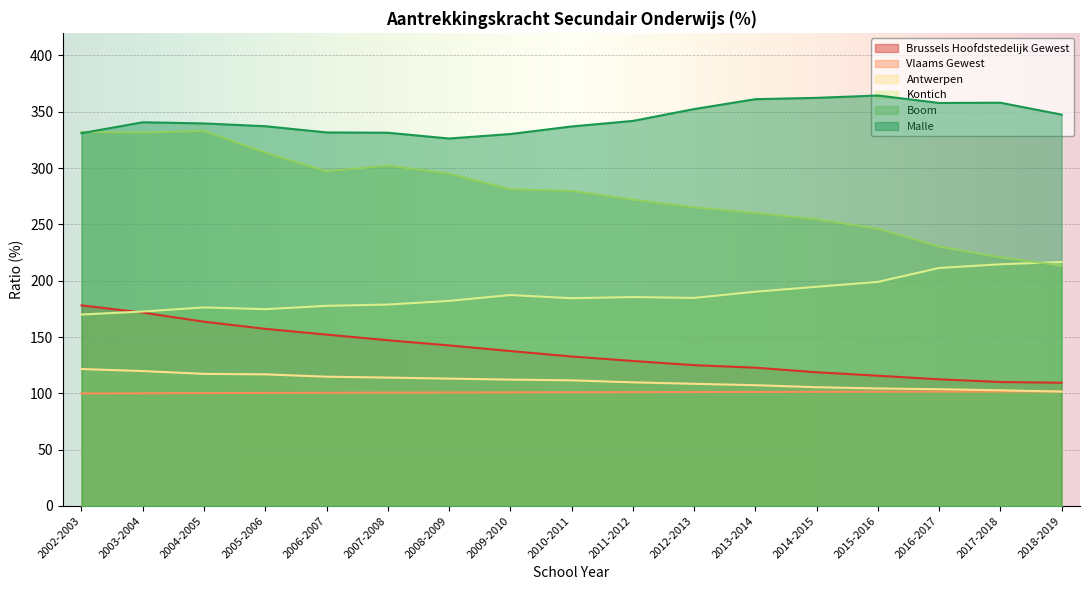

List the labels in order of Brussels Hoofdstedelijk Gewest value, largest first.

2002-2003, 2003-2004, 2004-2005, 2005-2006, 2006-2007, 2007-2008, 2008-2009, 2009-2010, 2010-2011, 2011-2012, 2012-2013, 2013-2014, 2014-2015, 2015-2016, 2016-2017, 2017-2018, 2018-2019